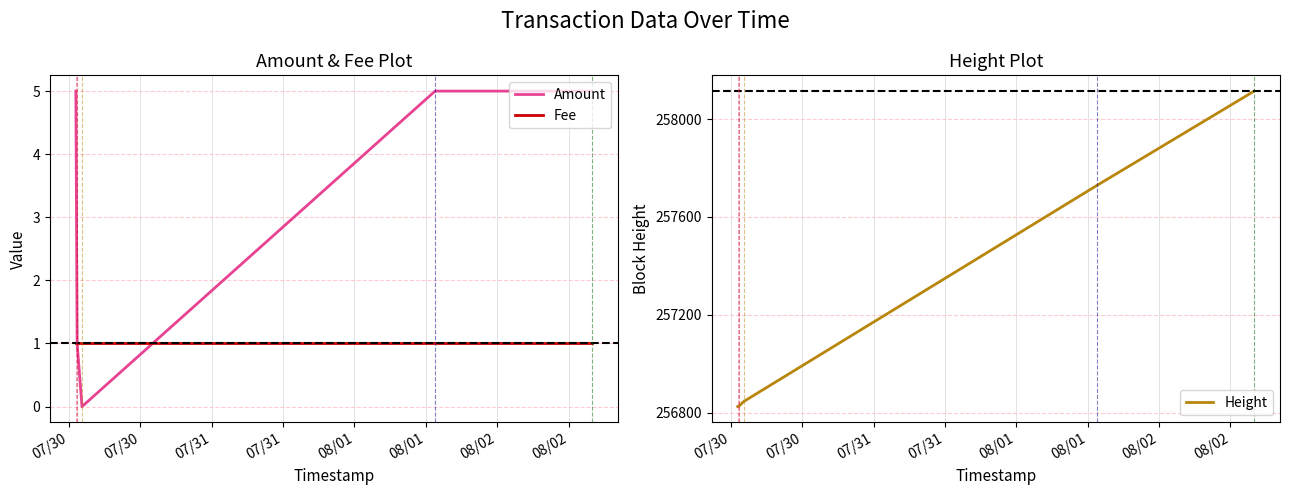

Which series ends up on top after the final intersection of Amount and Fee?

Amount